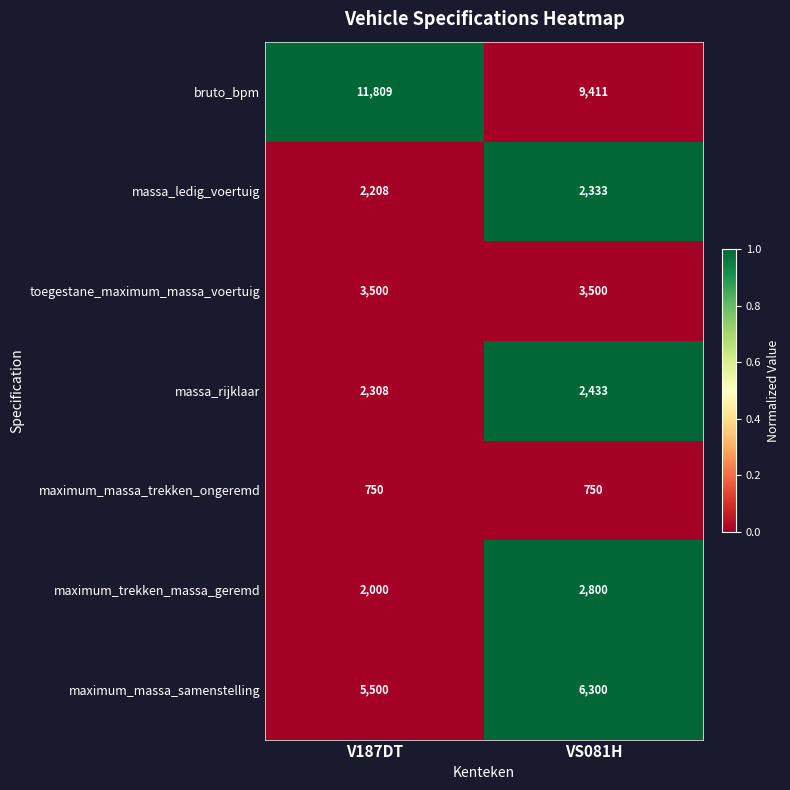

What is the approximate value of maximum_massa_trekken_ongeremd at V187DT?

750